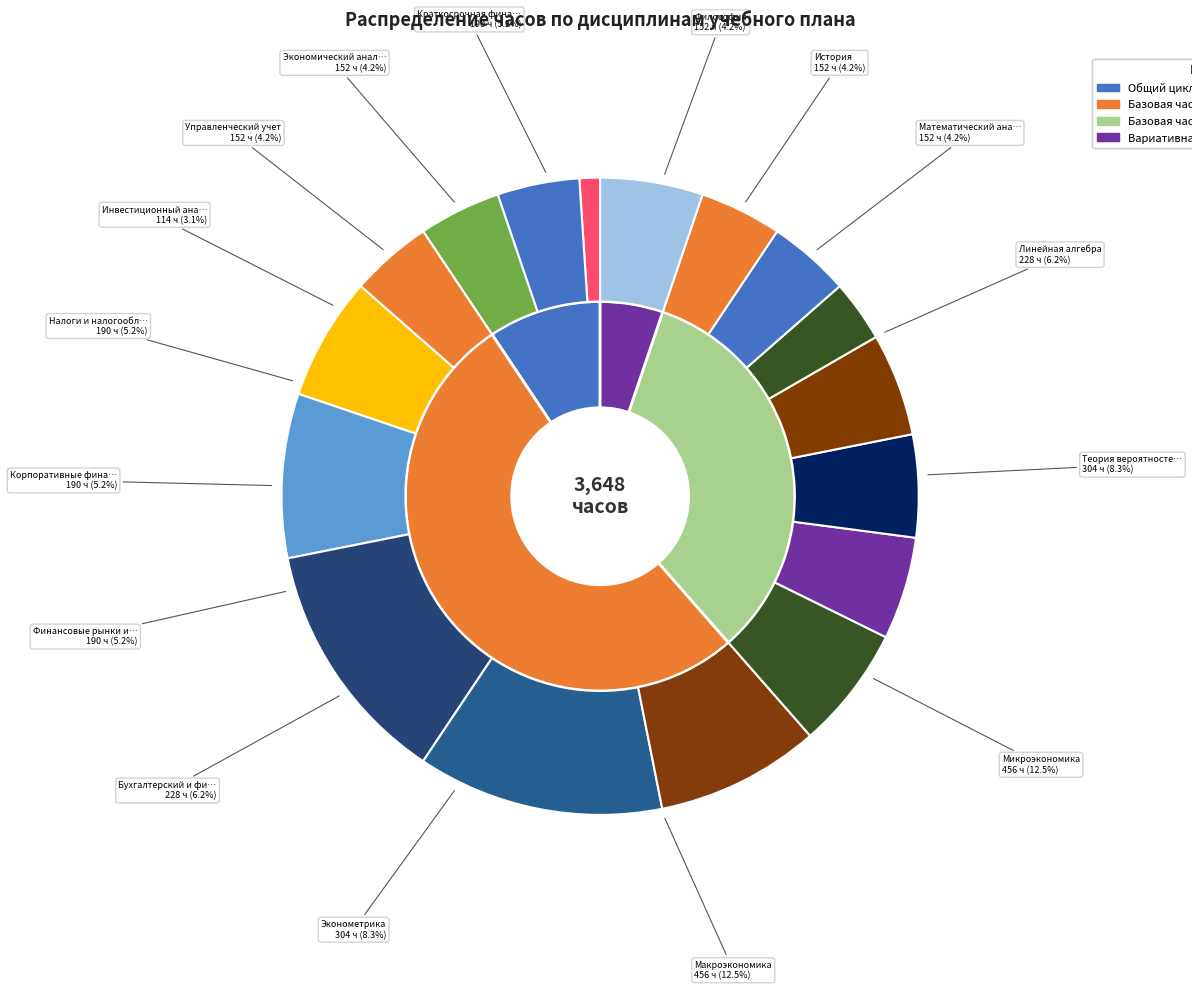

What is the change in value from История to Микроэкономика?

+304